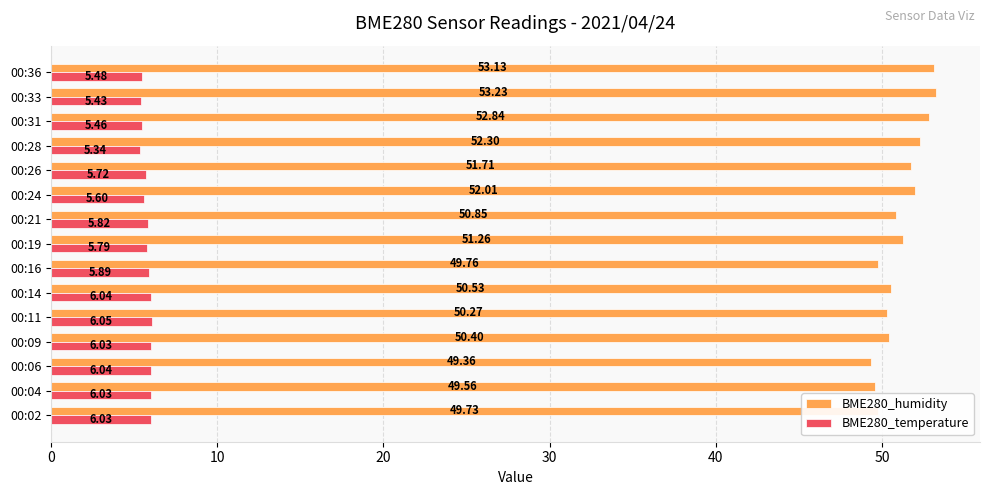

Between 00:14 and 00:33, which series saw the biggest shift?

BME280_humidity